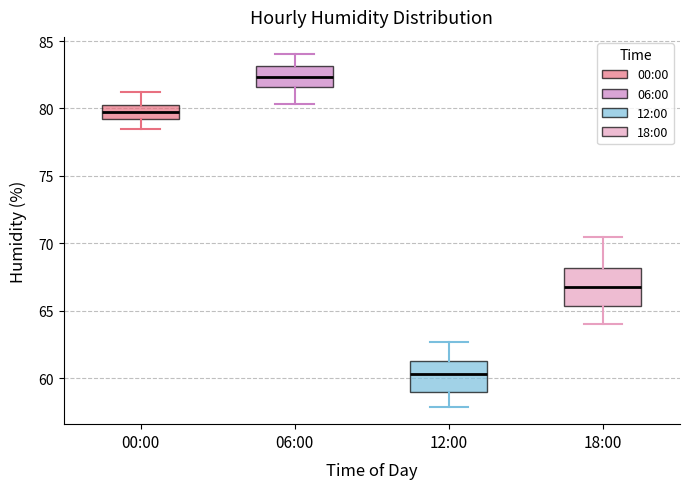

Reading left to right, read every box against the y-axis: the position of its median line, the range the box covers, and the ends of its whiskers. The values are not printed on the chart, so give them approximately, as read against the axis.

00:00: median 80.0, box 79.5 to 80.5, whiskers 78.5 to 81.0
06:00: median 82.5, box 81.5 to 83.0, whiskers 80.5 to 84.0
12:00: median 60.5, box 59.0 to 61.5, whiskers 58.0 to 62.5
18:00: median 67.0, box 65.5 to 68.0, whiskers 64.0 to 70.5